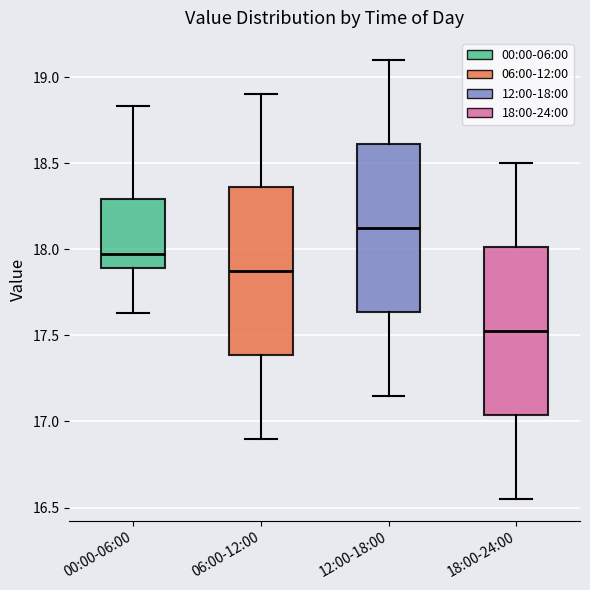

Which box's median line is the lowest?

18:00-24:00